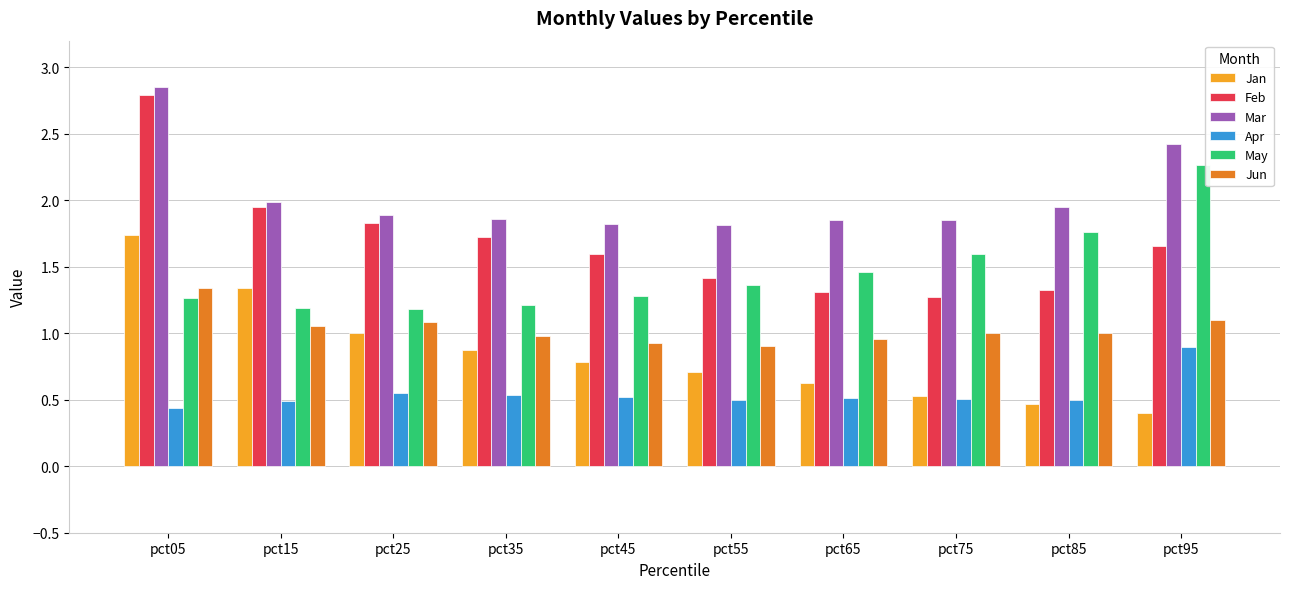

Which series has the largest total across all categories?

Mar